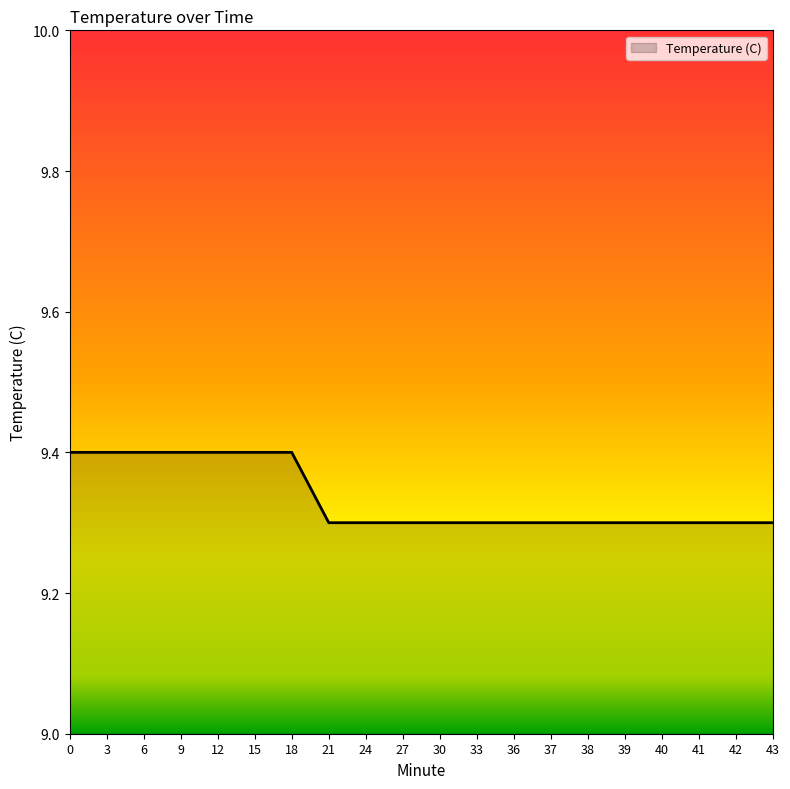

The chart shows a value of 13.3 at 9. True or false?

False